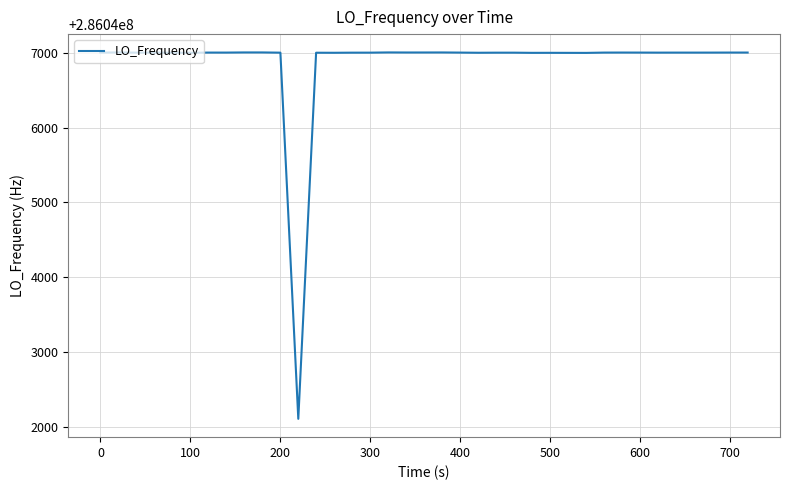

What is the smallest value displayed?

286042108.4